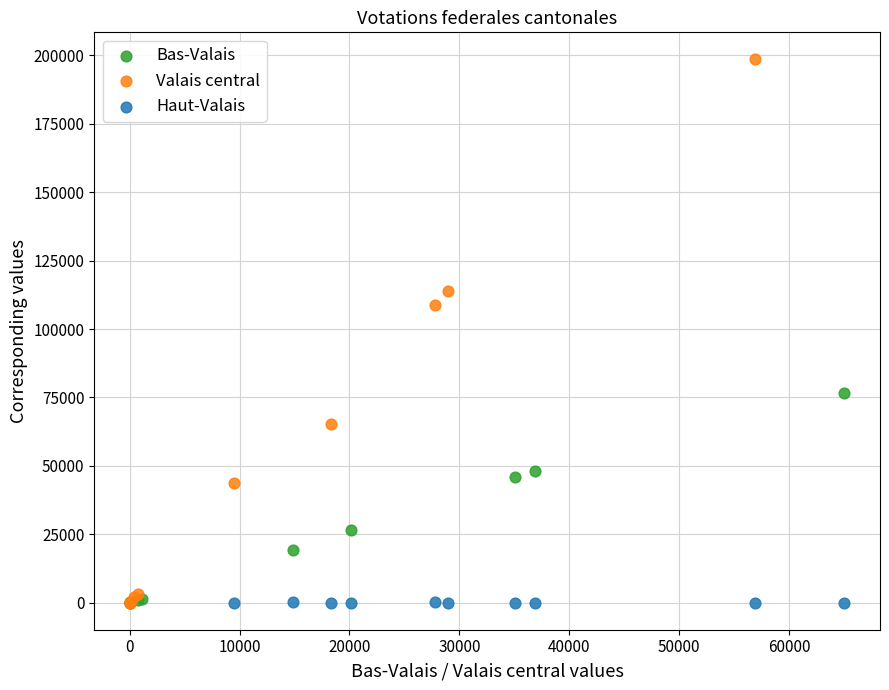

Which series contains the highest Y value?

Valais central